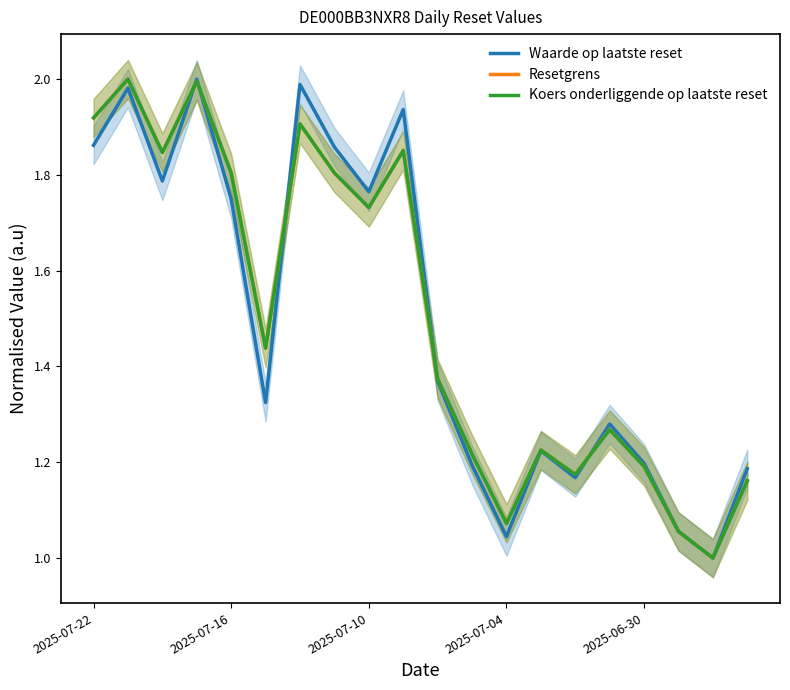

What value does the Waarde op laatste reset series have at 2025-07-10?

1.8